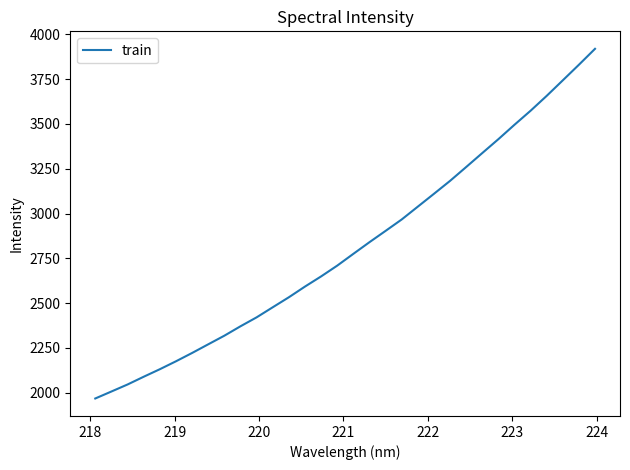

What is the maximum value shown in the chart?

3918.9